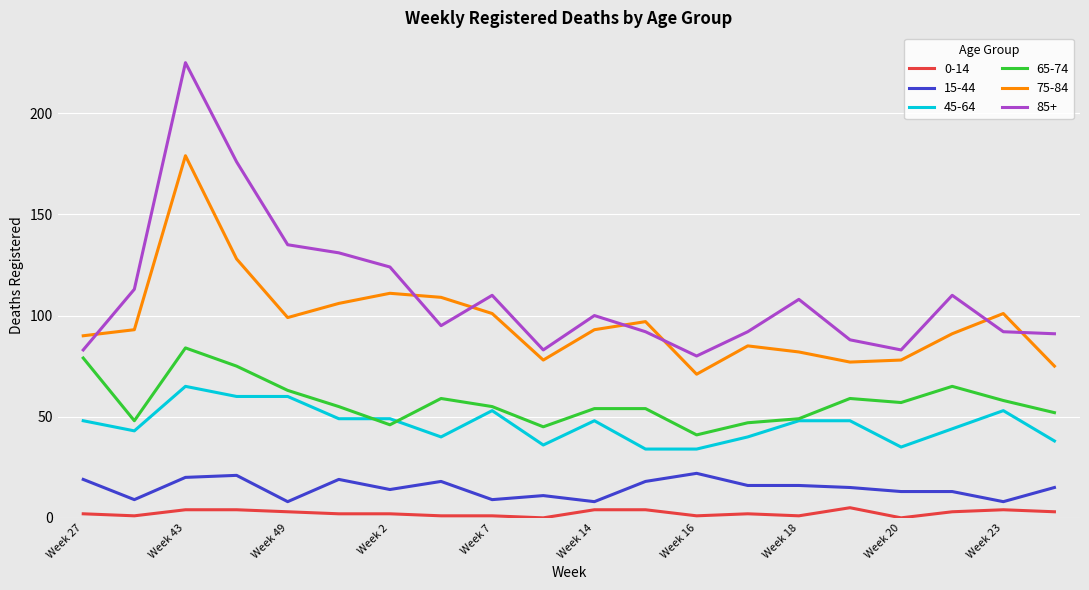

True or false: 75-84 and 65-74 intersect in this chart.

False